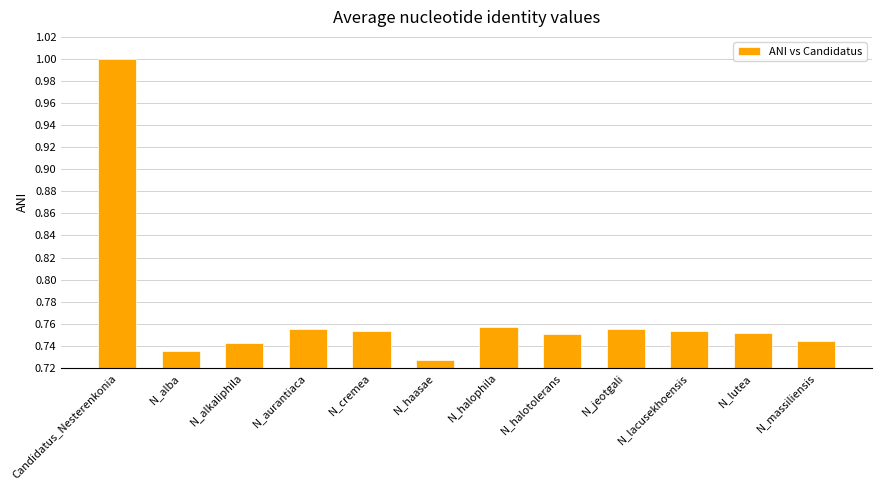

What is the label of the 3rd bar from the right?

N_lacusekhoensis